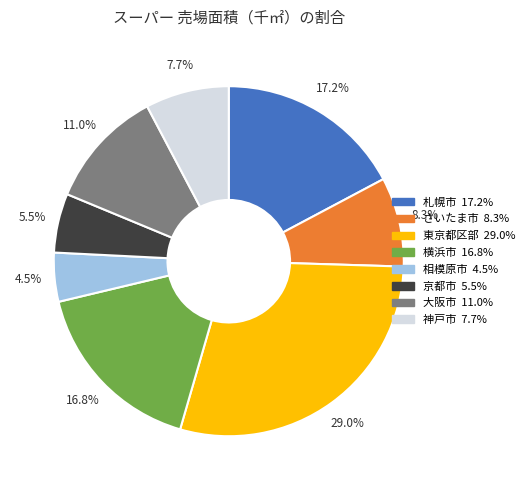

What is the ratio of the value at 東京都区部 to the value at 相模原市?

6.4